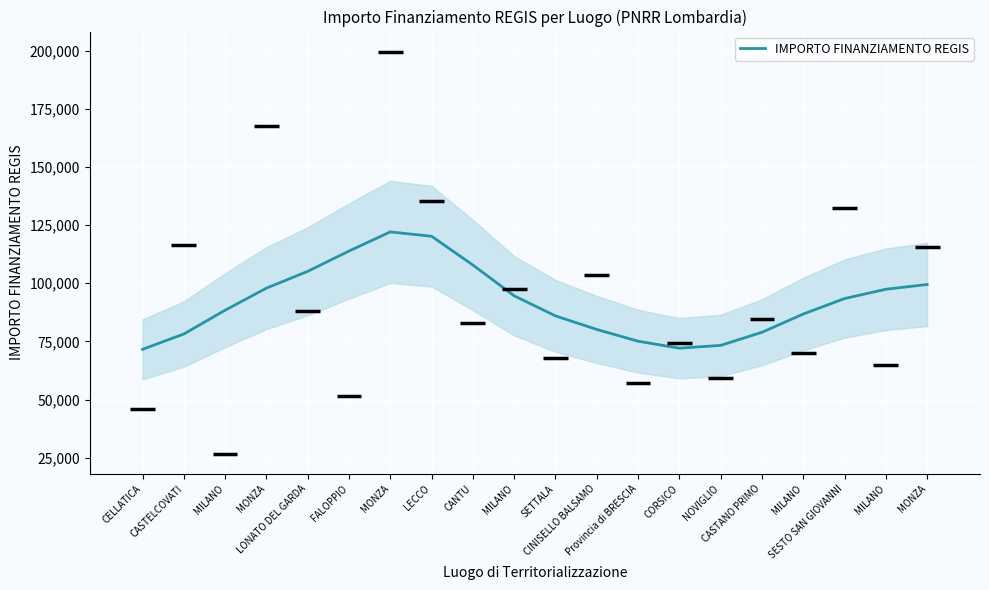

Reading right to left, transcribe all the data shown in this chart.

99452.6	97410.7	93406.9	86749.8	78903.1	73275.3	72066.4	75070.9	80128.1	85944.0	94592.0	107822.8	120197.8	122063.2	113833.8	105113.8	97884.5	88386.6	78165.6	71577.2